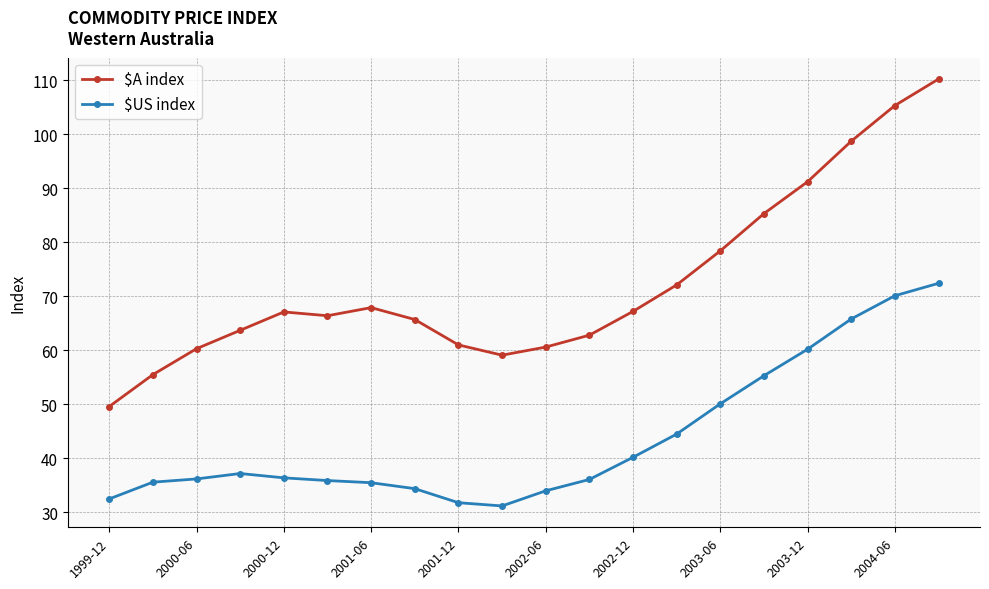

Which series has the largest total across all categories?

$A index